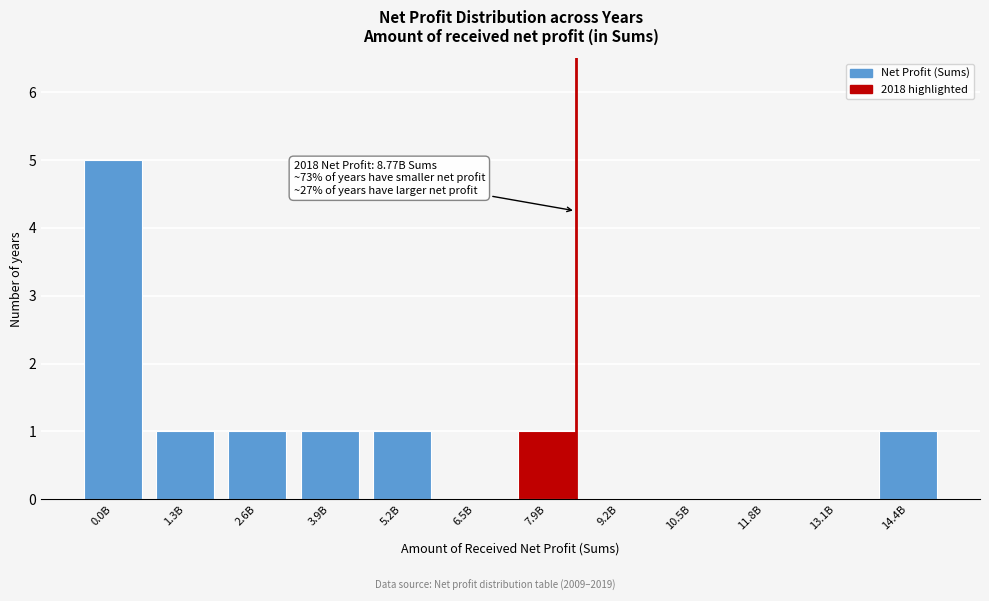

Reading left to right, extract all data points from this chart.

0.0B=5	1.3B=1	2.6B=1	3.9B=1	5.2B=1	6.5B=0	7.9B=1	9.2B=0	10.5B=0	11.8B=0	13.1B=0	14.4B=1